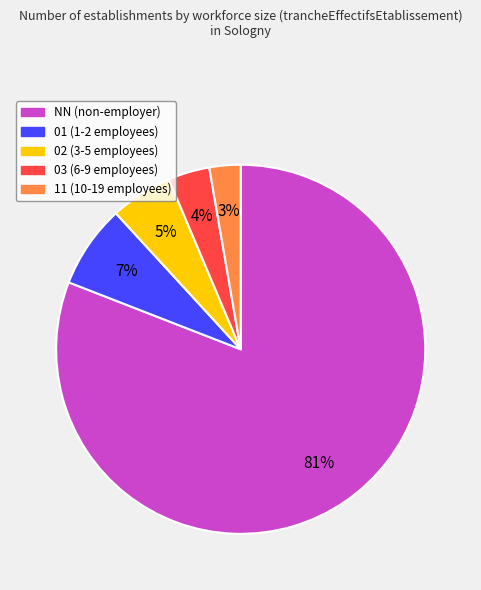

To the nearest percent, what is the combined percentage of 03 and NN?

85%